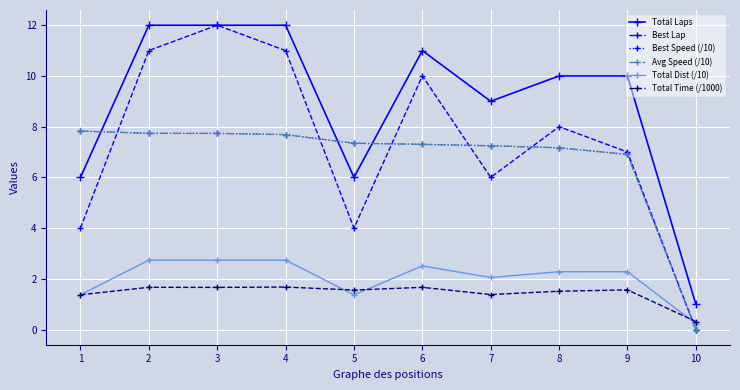

The value of Best Speed (/10) at 9 is 1.9. True or false?

False